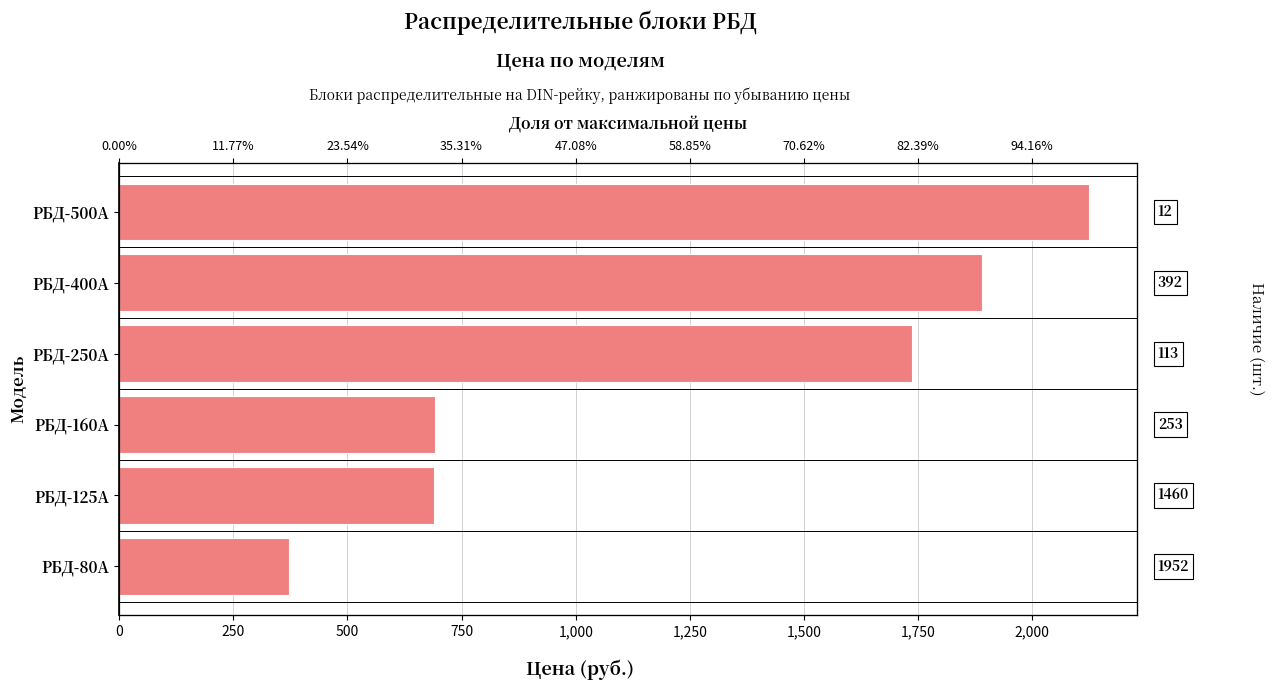

How many distinct data groups are displayed?

1